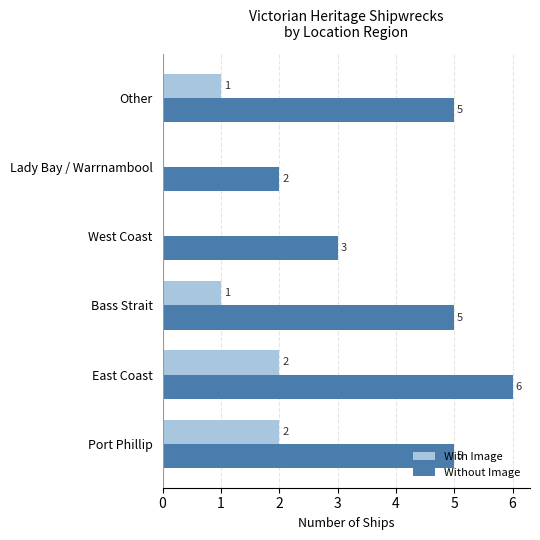

What is the sum of the Without Image values at West Coast and Other?

8